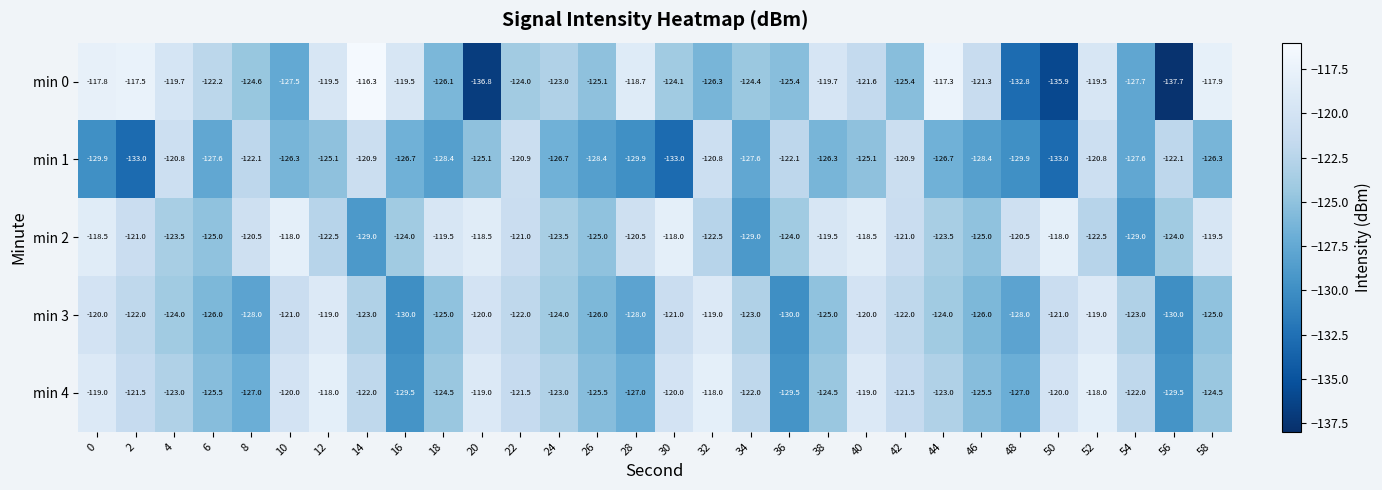

What is the maximum value shown in the chart?

-116.3